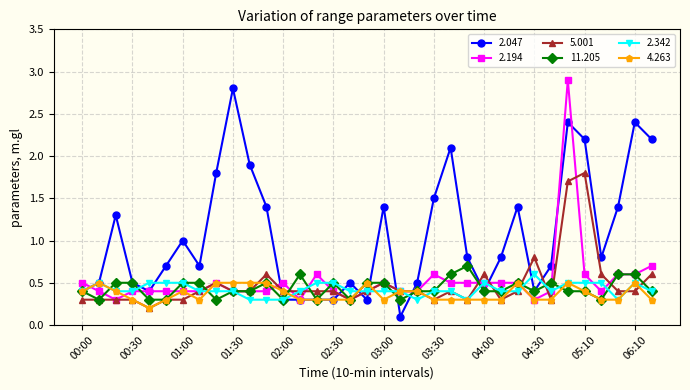

Which series has the largest total across all categories?

2.047